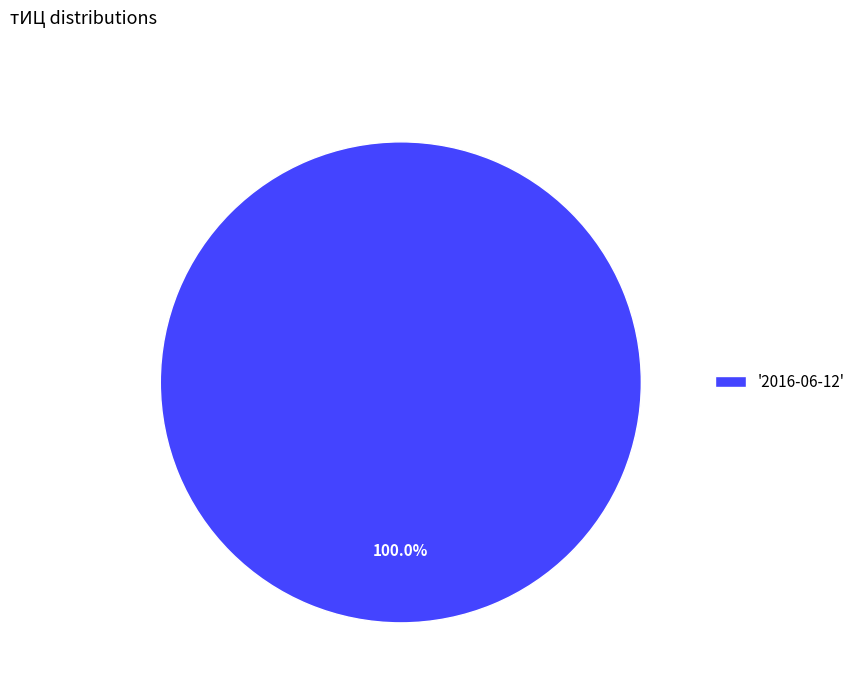

Rank the categories by value from highest to lowest.

'2016-06-12'